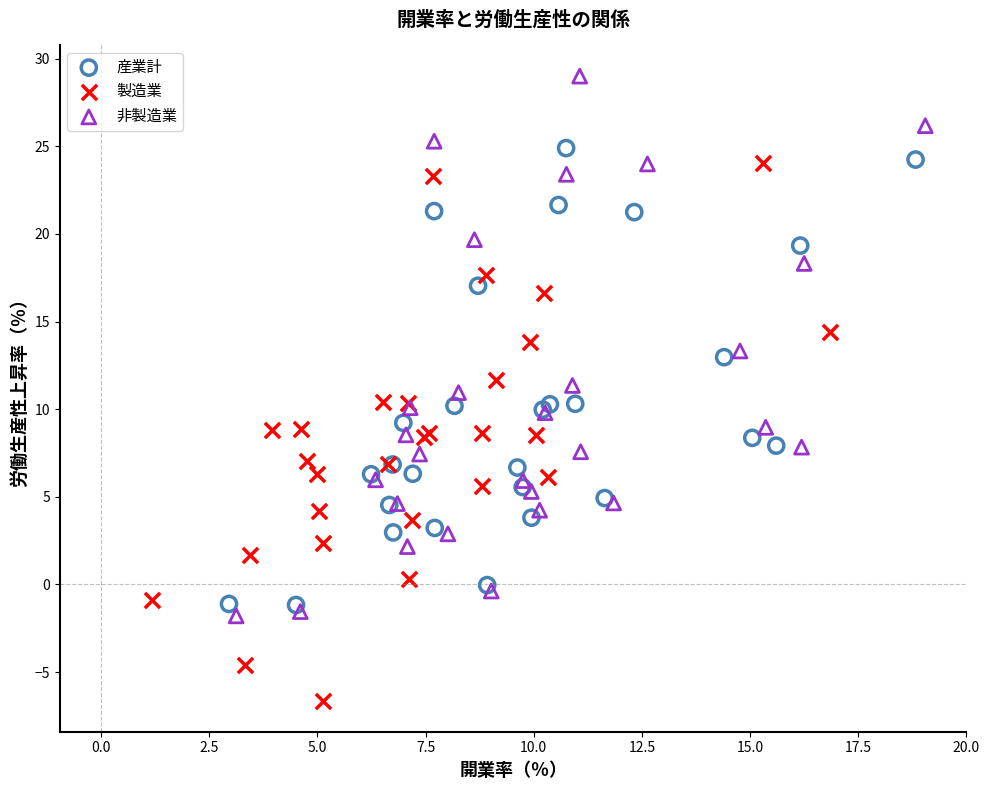

What are all the series names shown in the legend?

産業計, 製造業, 非製造業